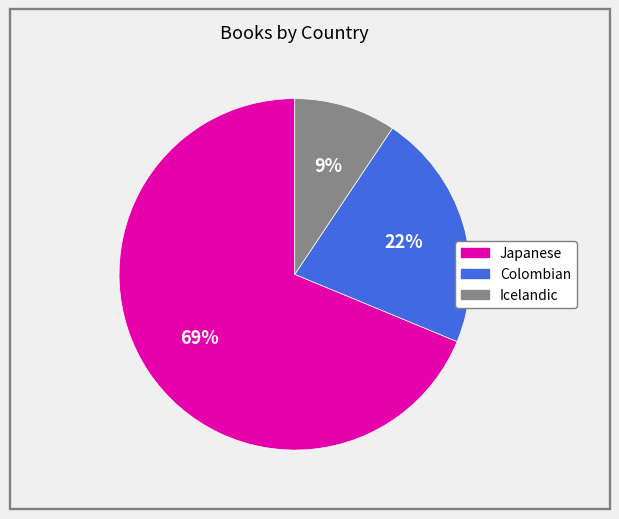

Is the sum of Japanese and Colombian greater than half?

Yes